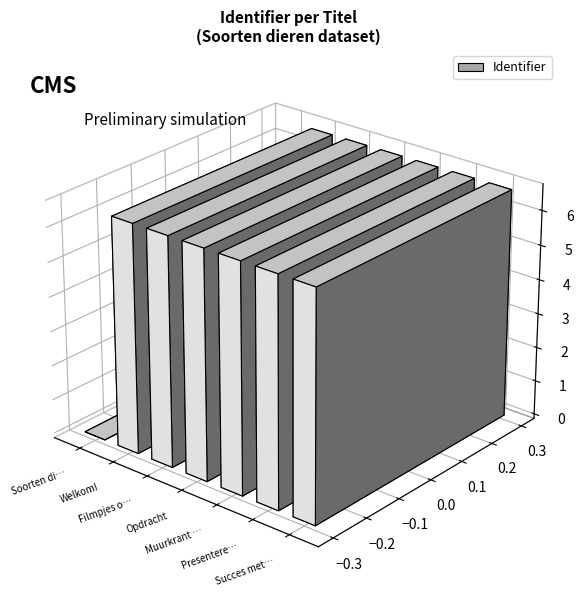

Where is the data nearest to the value 3311156?

Welkom!